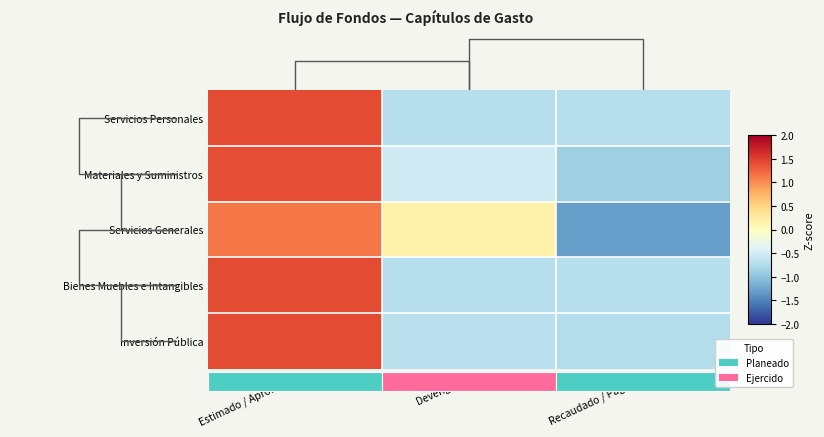

What is the difference between the highest and lowest values at Estimado / Aprobado?

0.3